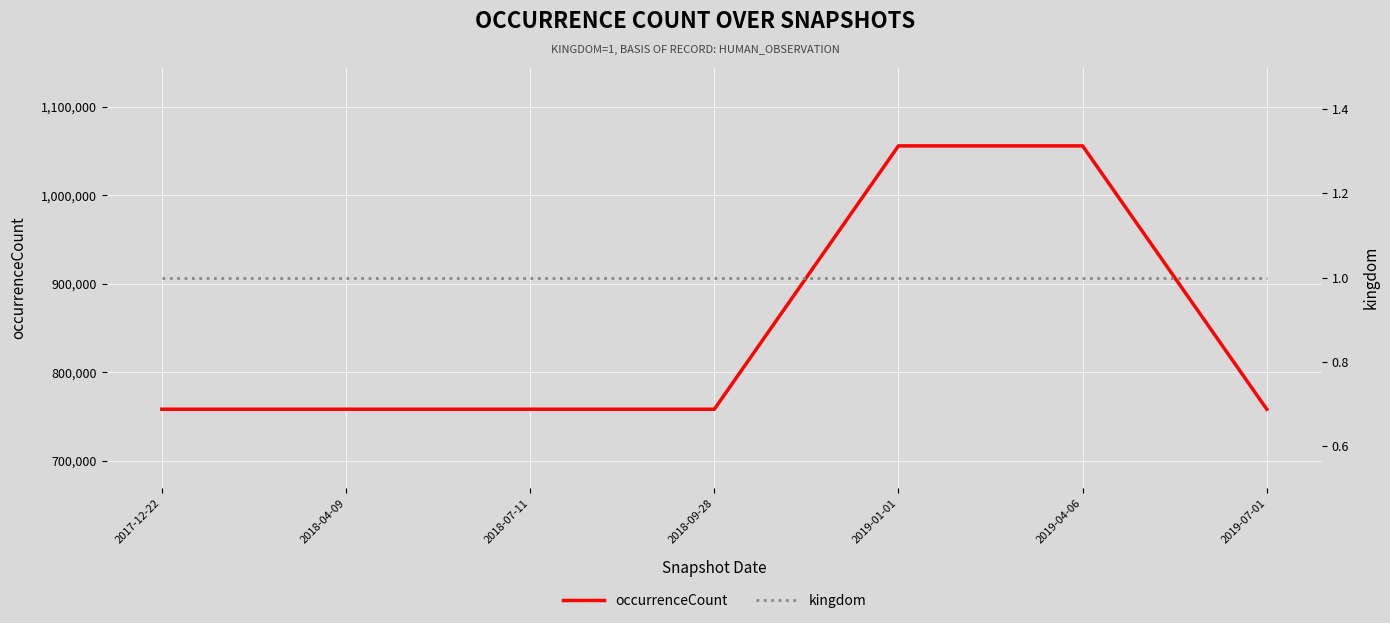

Is it true that kingdom equals 1 at 2019-01-01?

True